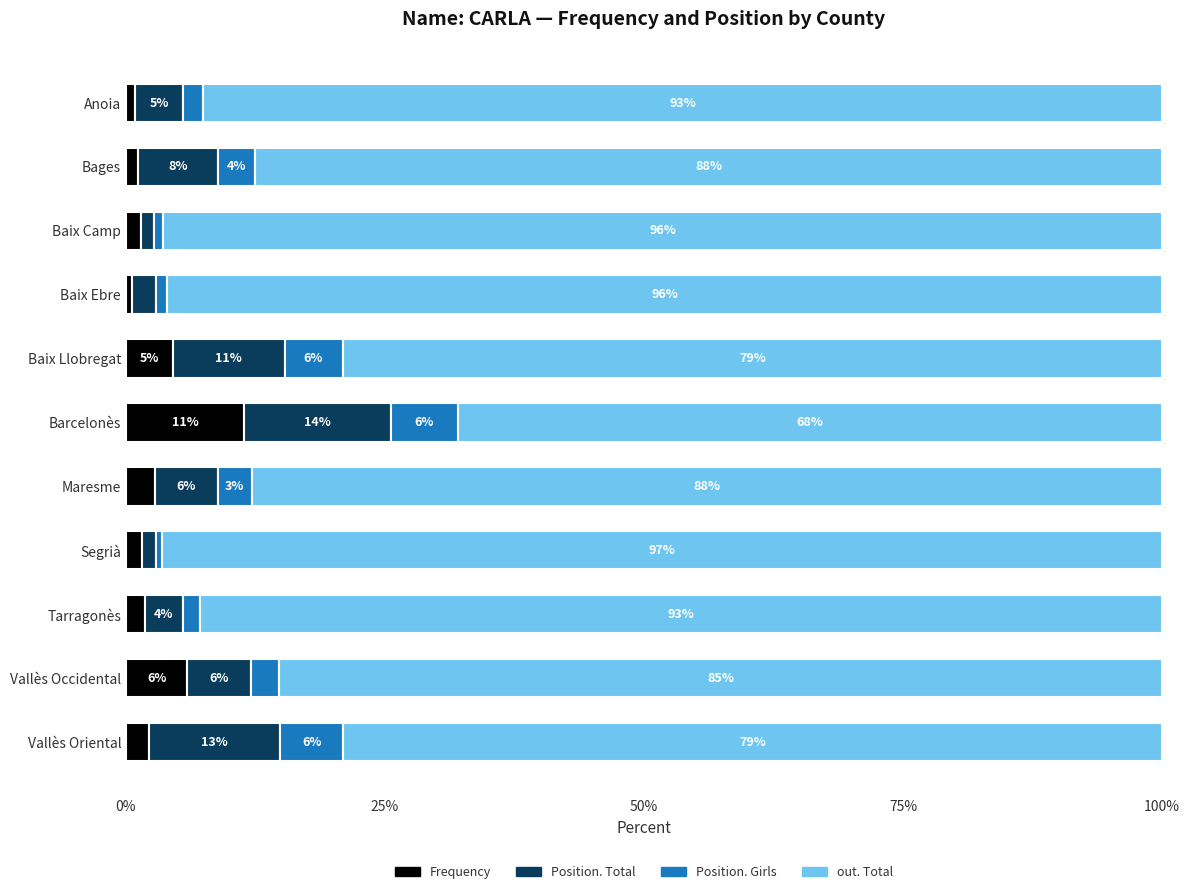

What is the difference between the second highest and minimum values in the out. Total series?

28.4